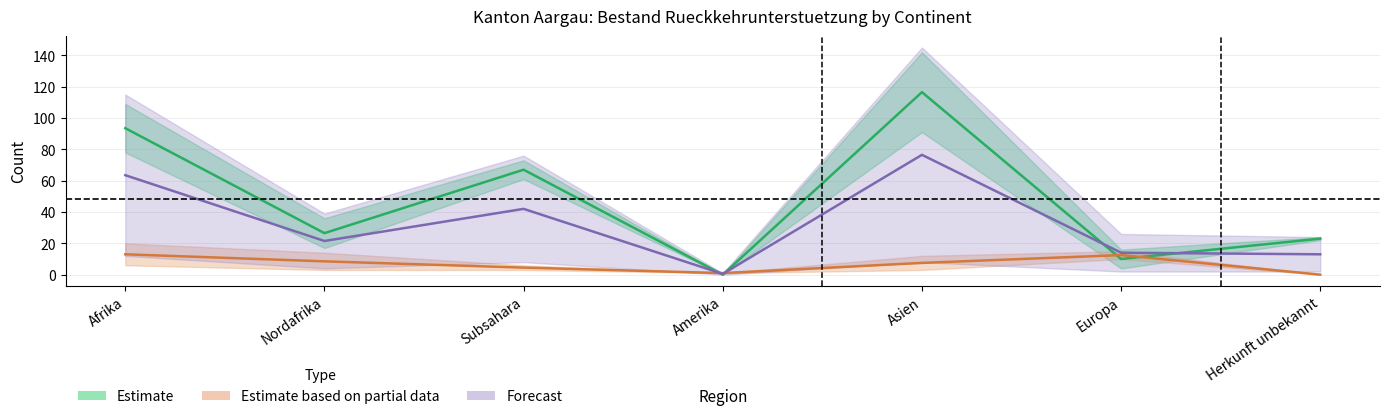

What is the label of the 7th point from the right?

Afrika